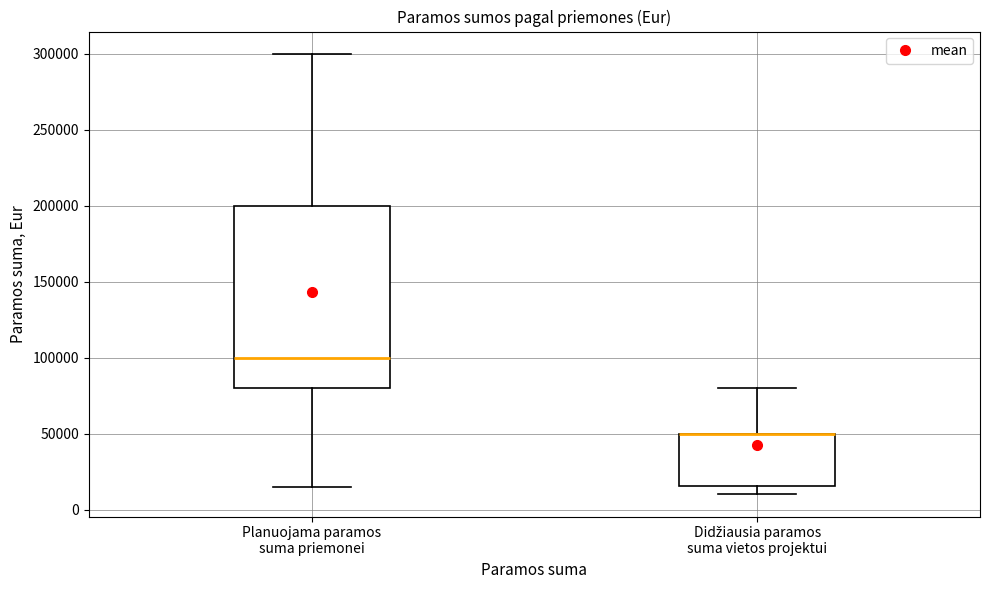

Reading left to right, transcribe this box plot: for each box, give where its median line is, the range the box spans, and where its two whiskers end, as read against the y-axis. The values are not printed on the chart, so give them approximately, as read against the axis.

Planuojama paramos suma priemonei: median 100000, box 80000 to 200000, whiskers 15000 to 300000
Didžiausia paramos suma vietos projektui: median 50000 (drawn on the box's upper edge), box 15000 to 50000, whiskers 10000 to 80000